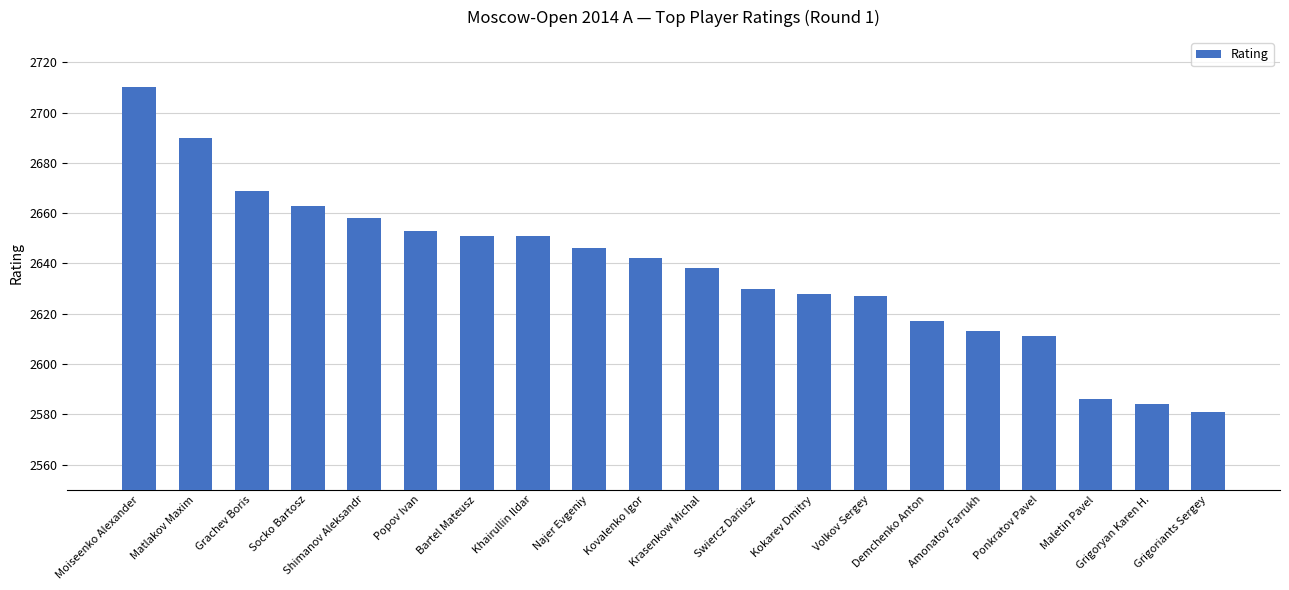

Count the number of categories in the chart.

20